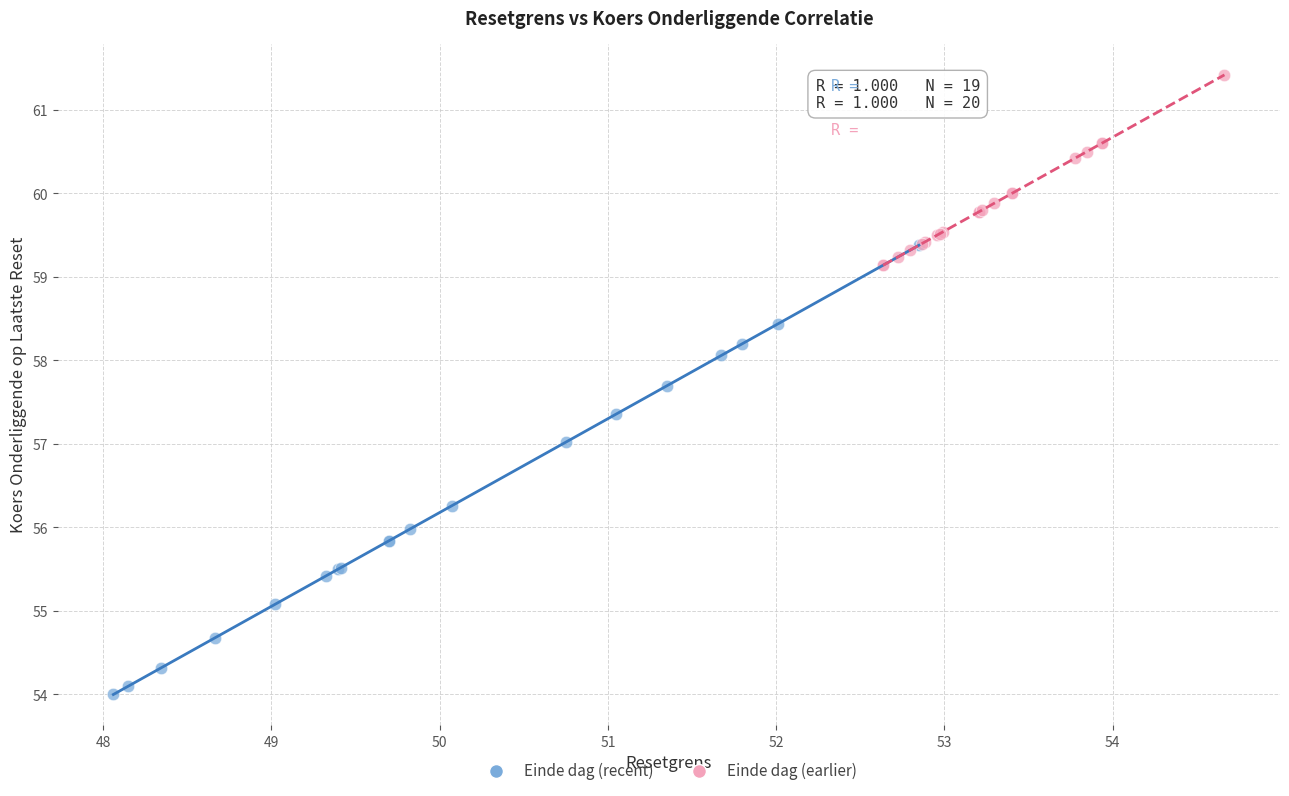

Which series contains the highest Y value?

Einde dag (earlier)